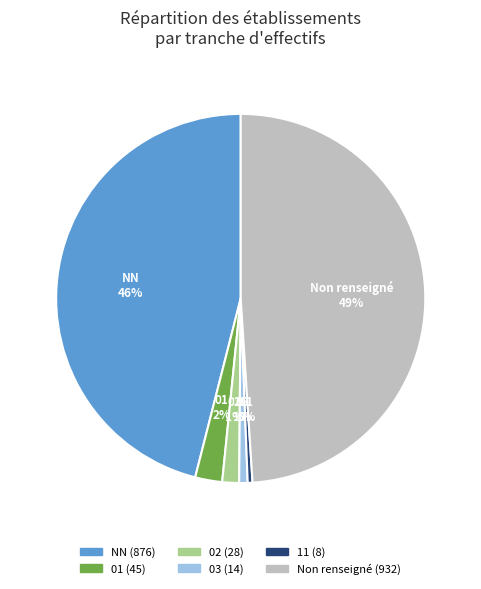

Is there a majority slice in this chart?

No